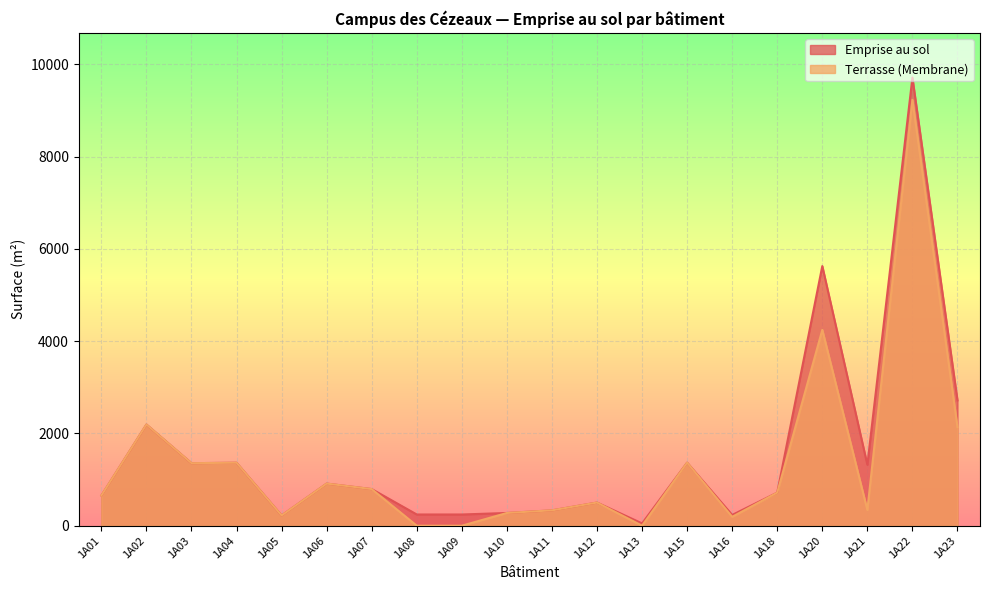

At how many categories does at least one series exceed 6781?

1